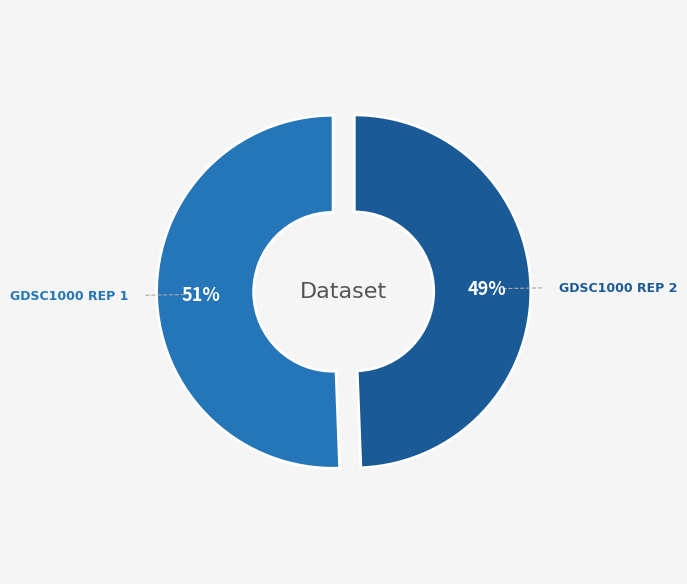

Does any single category account for the majority?

Yes